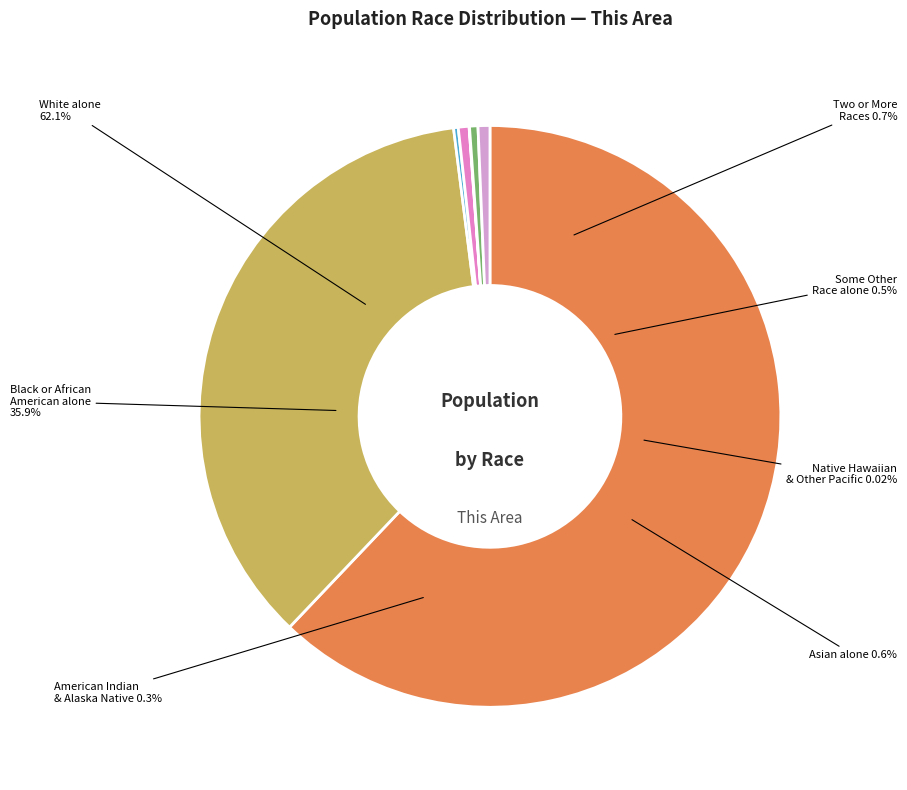

To the nearest percent, what portion does White alone represent?

62%